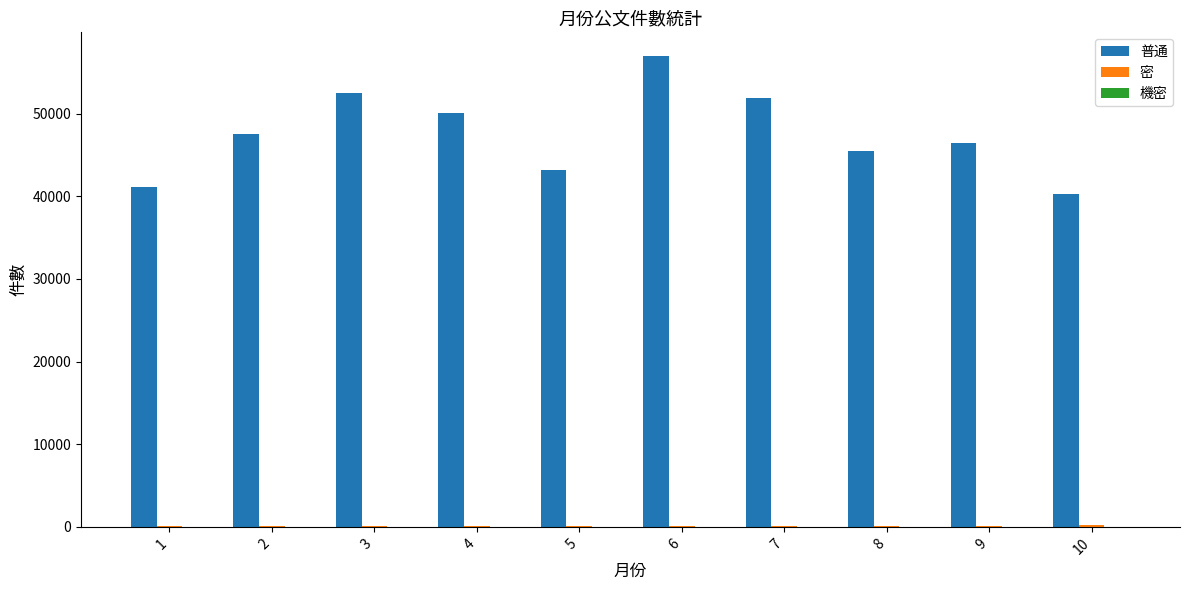

What is the highest value of the 普通 series?

56976